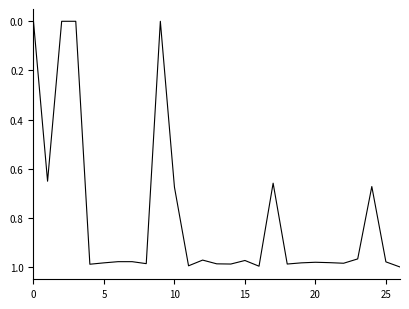

What is the average value?

0.8